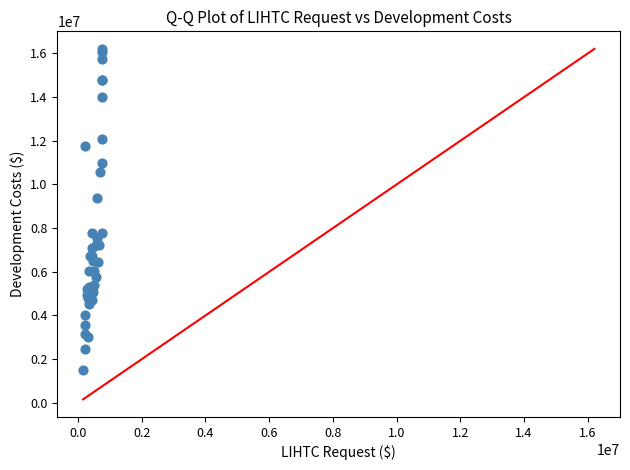

What Y value in the scatter plot is closest to 8859723?

9378307.0